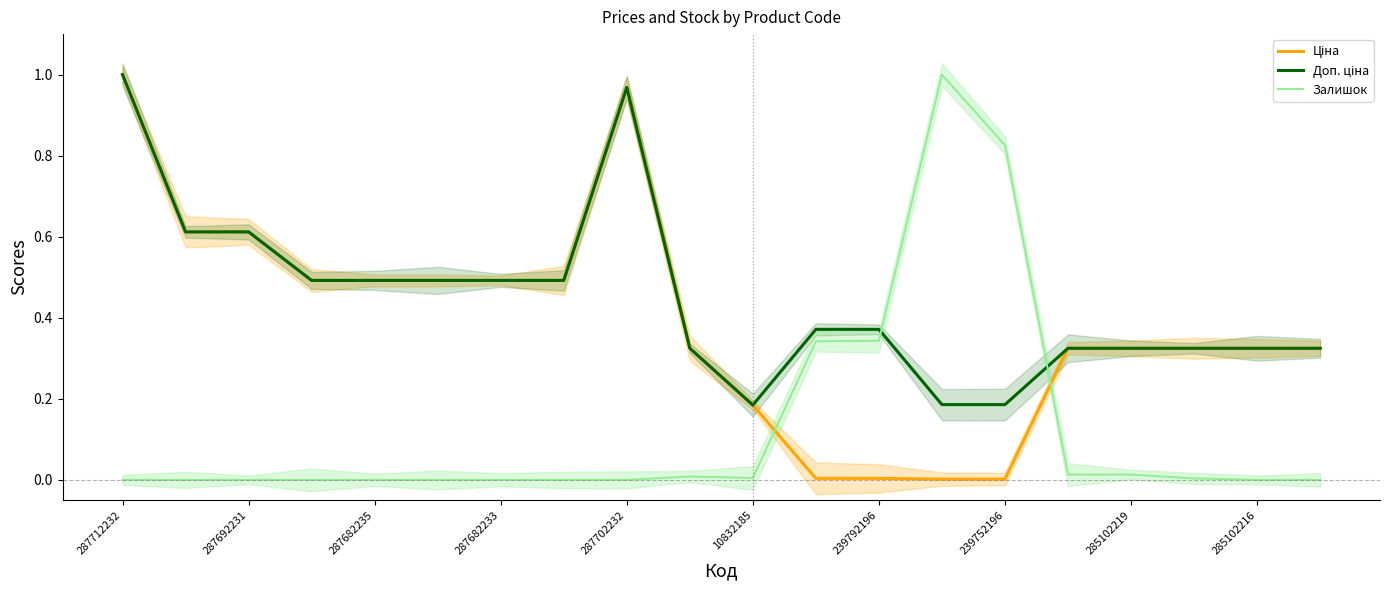

Is it true that Залишок equals 0.0 at 10832185?

True